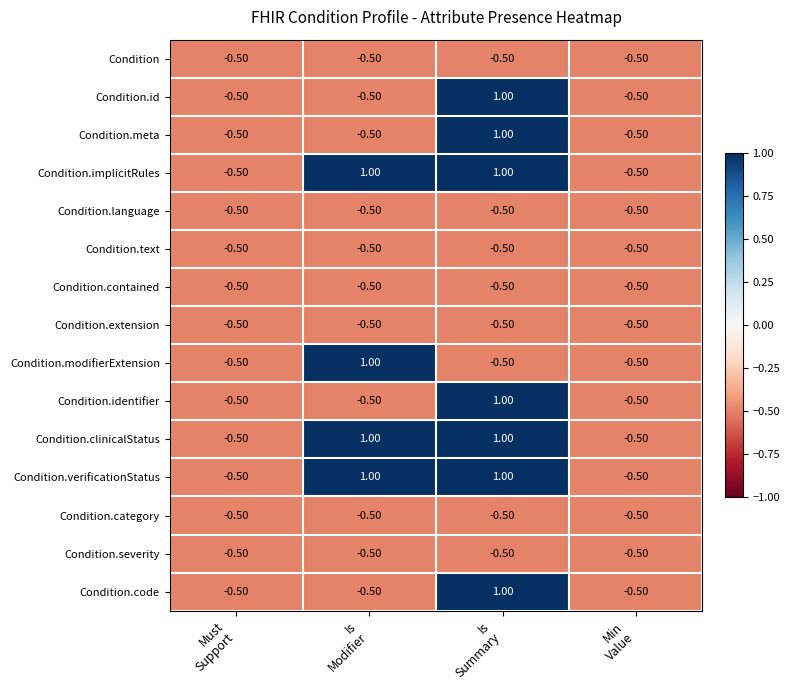

What is the sum of all Condition.extension values?

-2.0